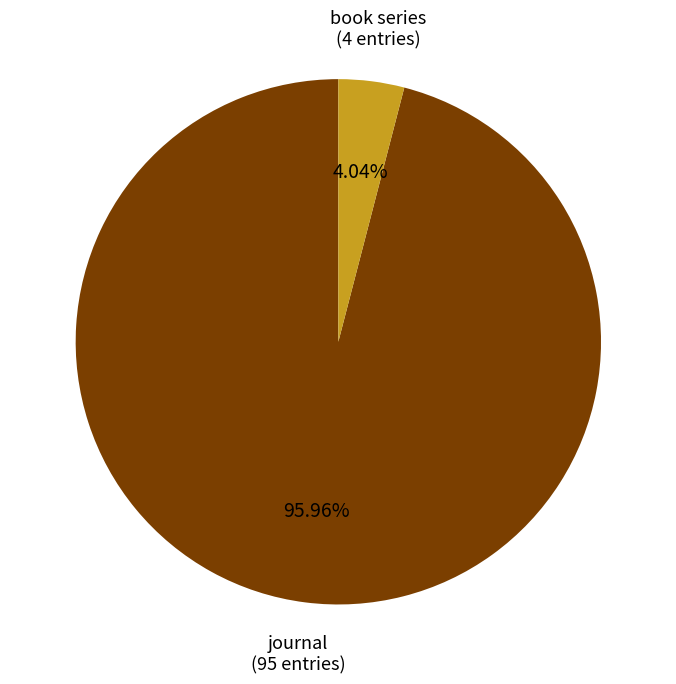

To the nearest percent, what is the average slice percentage?

50%